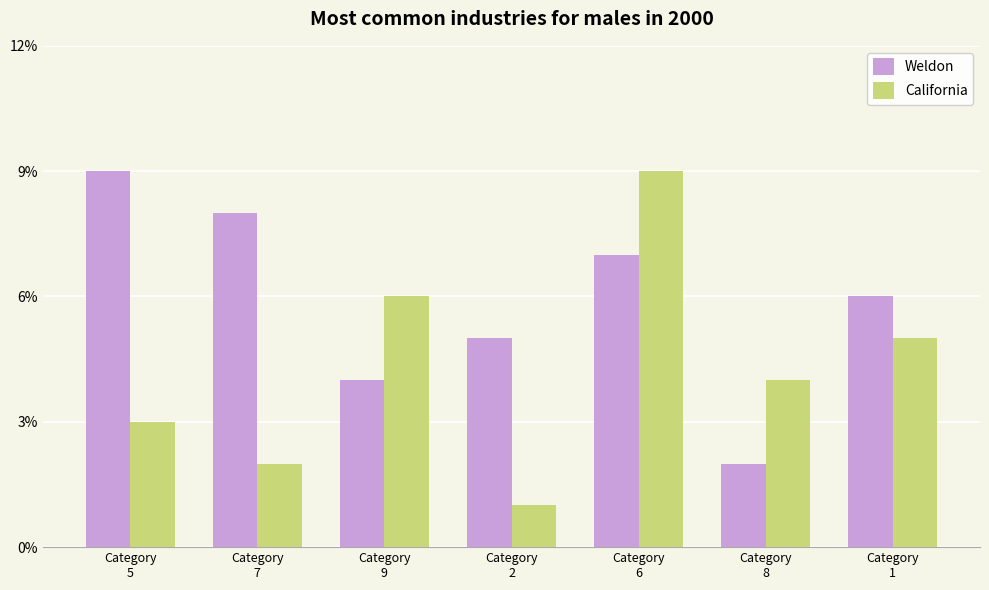

Which series has the largest total across all categories?

Weldon